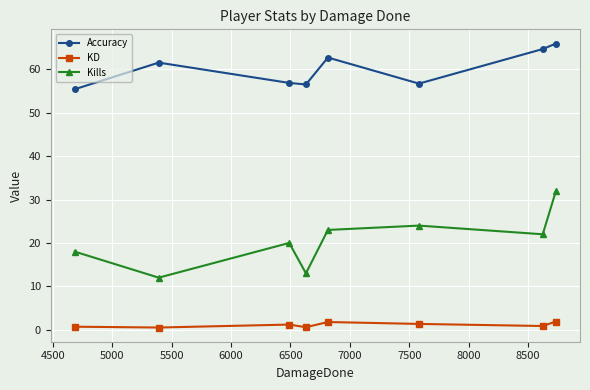

How many lines are shown in the chart?

3